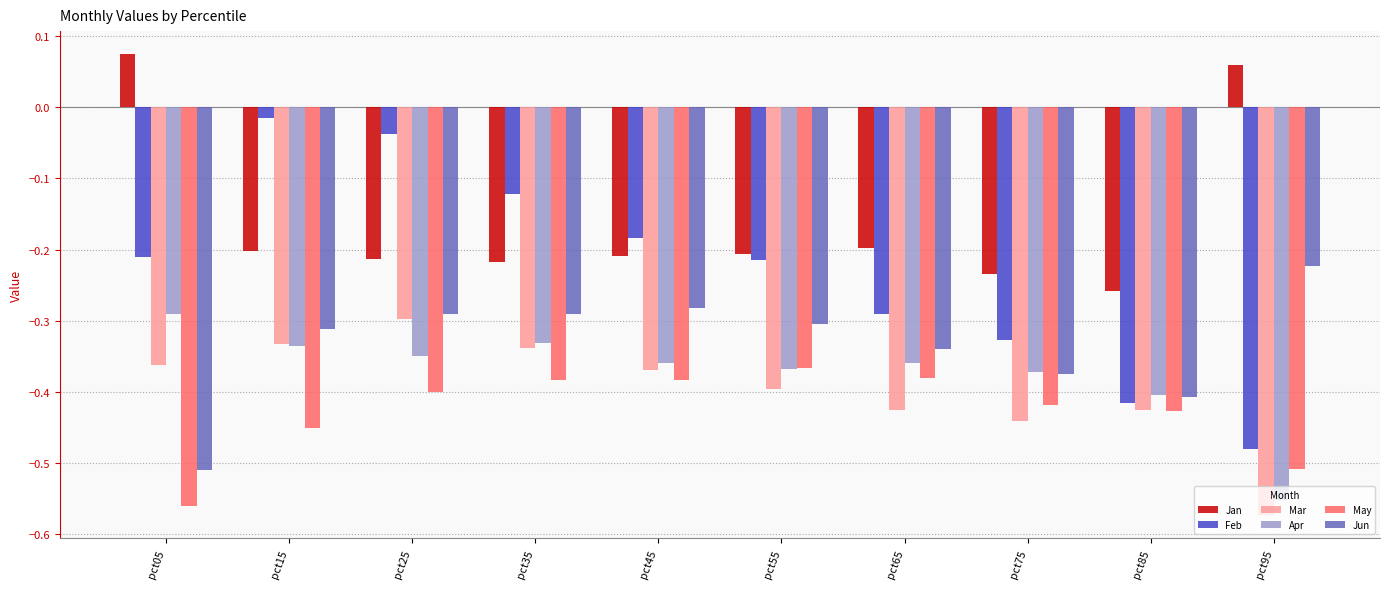

What is the difference between the Jan values at pct85 and pct05?

0.3